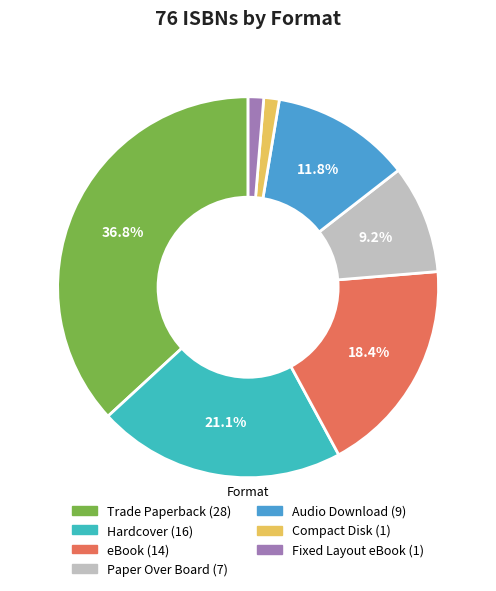

Does Compact Disk represent more than half of the total?

No